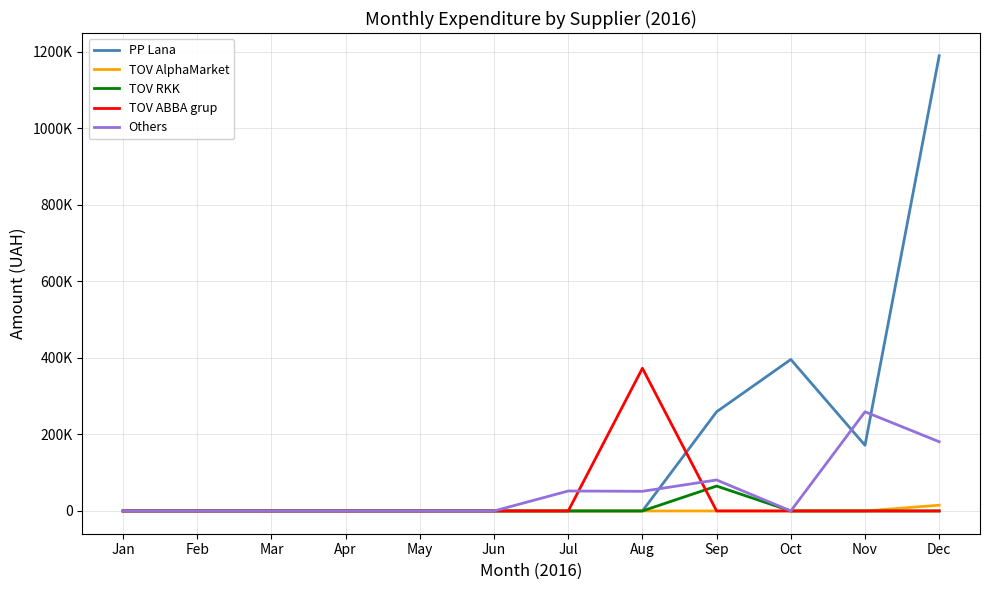

Which has a higher value, Sep or Aug?

Sep